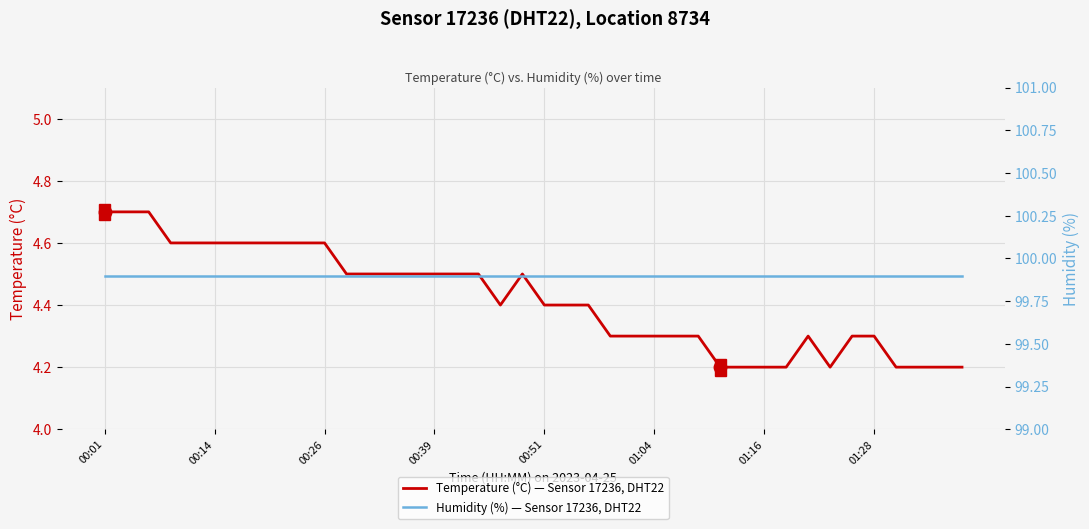

What is the highest value of the Temperature (°C) — Sensor 17236, DHT22 series?

4.7